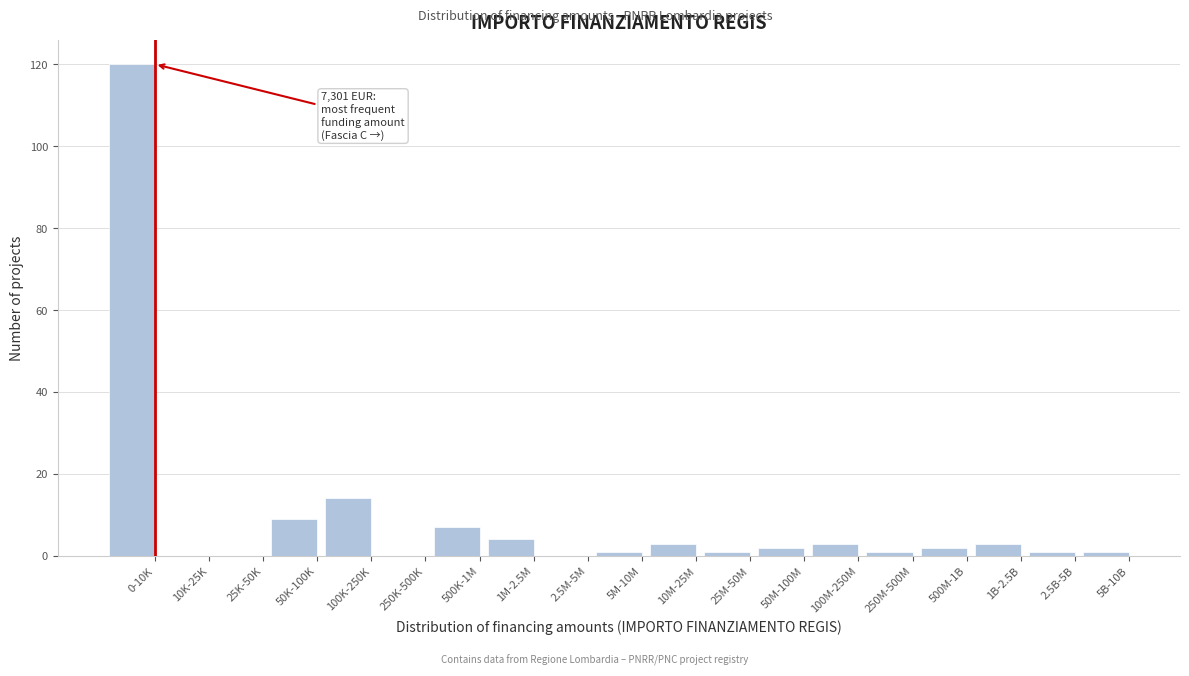

Reading right to left, list all the values displayed in this chart.

5B-10B=1	2.5B-5B=1	1B-2.5B=3	500M-1B=2	250M-500M=1	100M-250M=3	50M-100M=2	25M-50M=1	10M-25M=3	5M-10M=1	2.5M-5M=0	1M-2.5M=4	500K-1M=7	250K-500K=0	100K-250K=14	50K-100K=9	25K-50K=0	10K-25K=0	0-10K=120